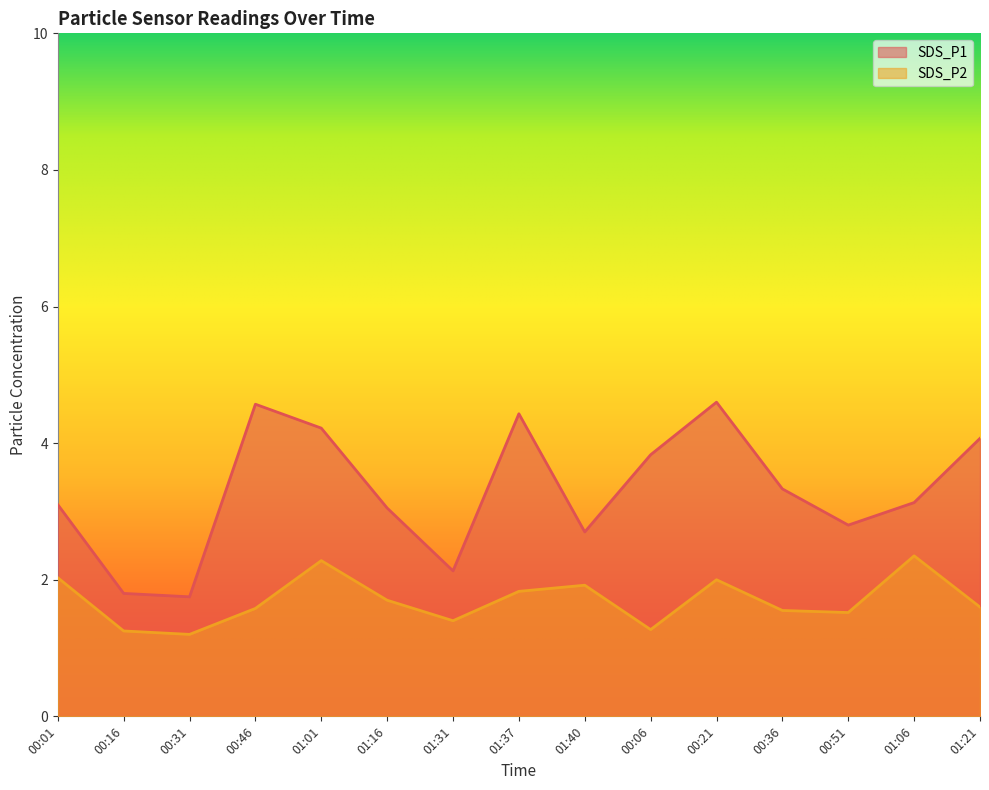

How many lines are shown in the chart?

2